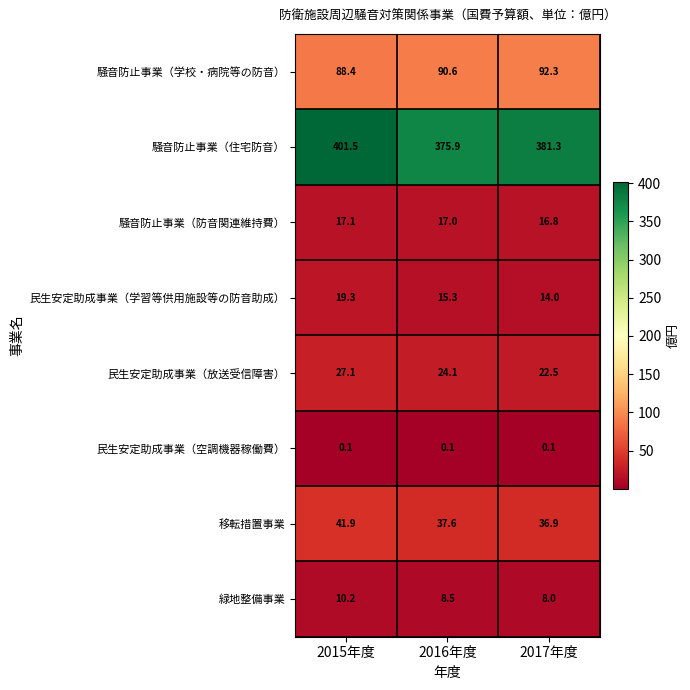

What is the difference between the 騒音防止事業（学校・病院等の防音） values at 2015年度 and 2017年度?

3.9